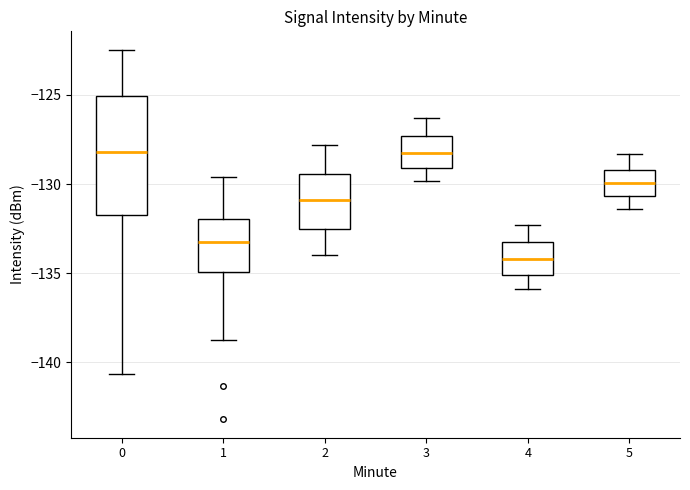

Reading left to right, transcribe this box plot: for each box, give where its median line is, the range the box spans, and where its two whiskers end, as read against the y-axis. The values are not printed on the chart, so give them approximately, as read against the axis.

0: median -128.0, box -131.5 to -125.0, whiskers -140.5 to -122.5
1: median -133.0, box -135.0 to -132.0, whiskers -138.5 to -129.5
2: median -131.0, box -132.5 to -129.5, whiskers -134.0 to -128.0
3: median -128.0, box -129.0 to -127.5, whiskers -130.0 to -126.5
4: median -134.0, box -135.0 to -133.0, whiskers -136.0 to -132.5
5: median -130.0, box -130.5 to -129.0, whiskers -131.5 to -128.5